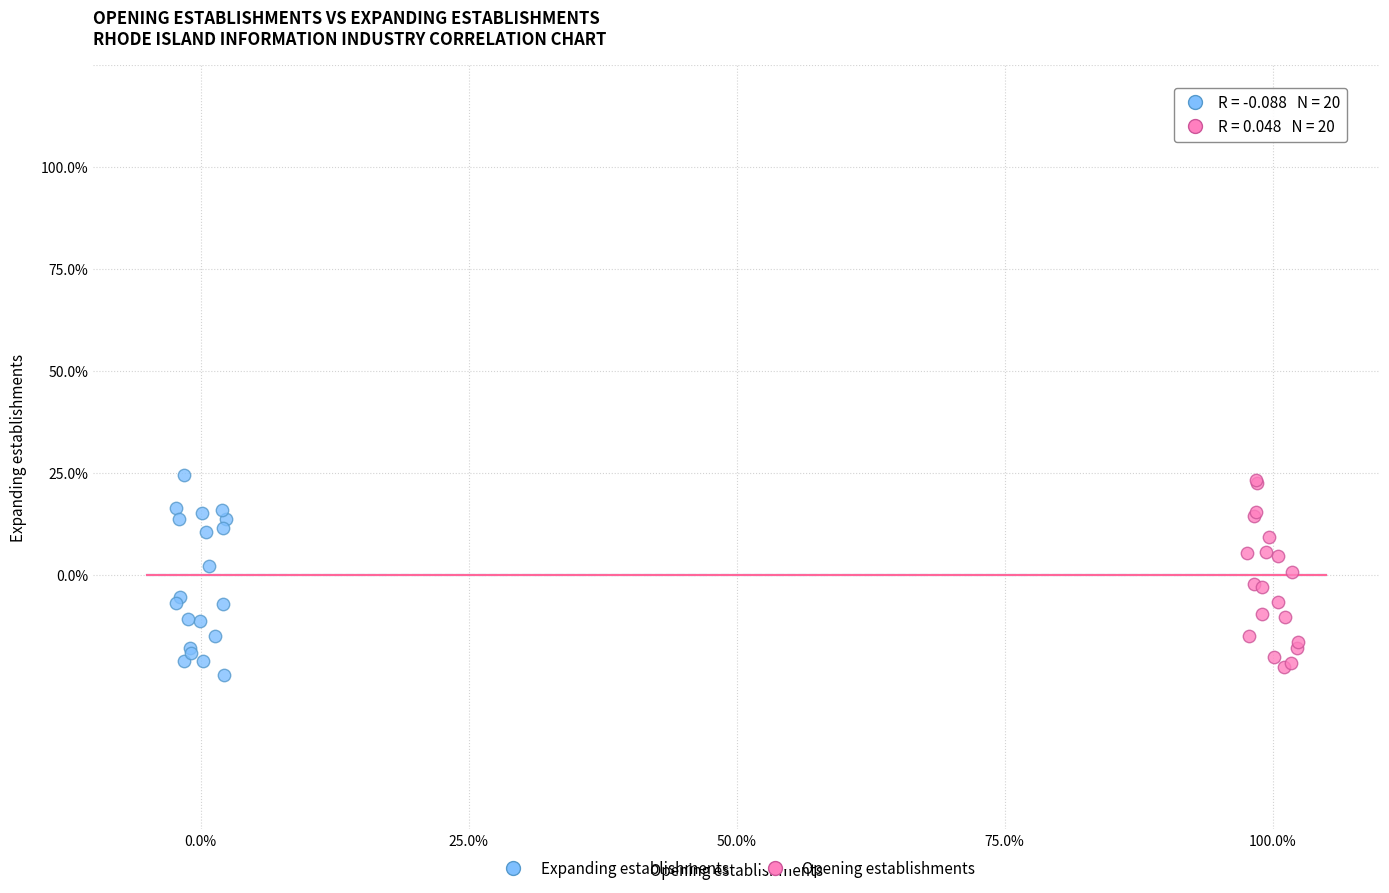

What are all the series names shown in the legend?

Expanding establishments, Opening establishments